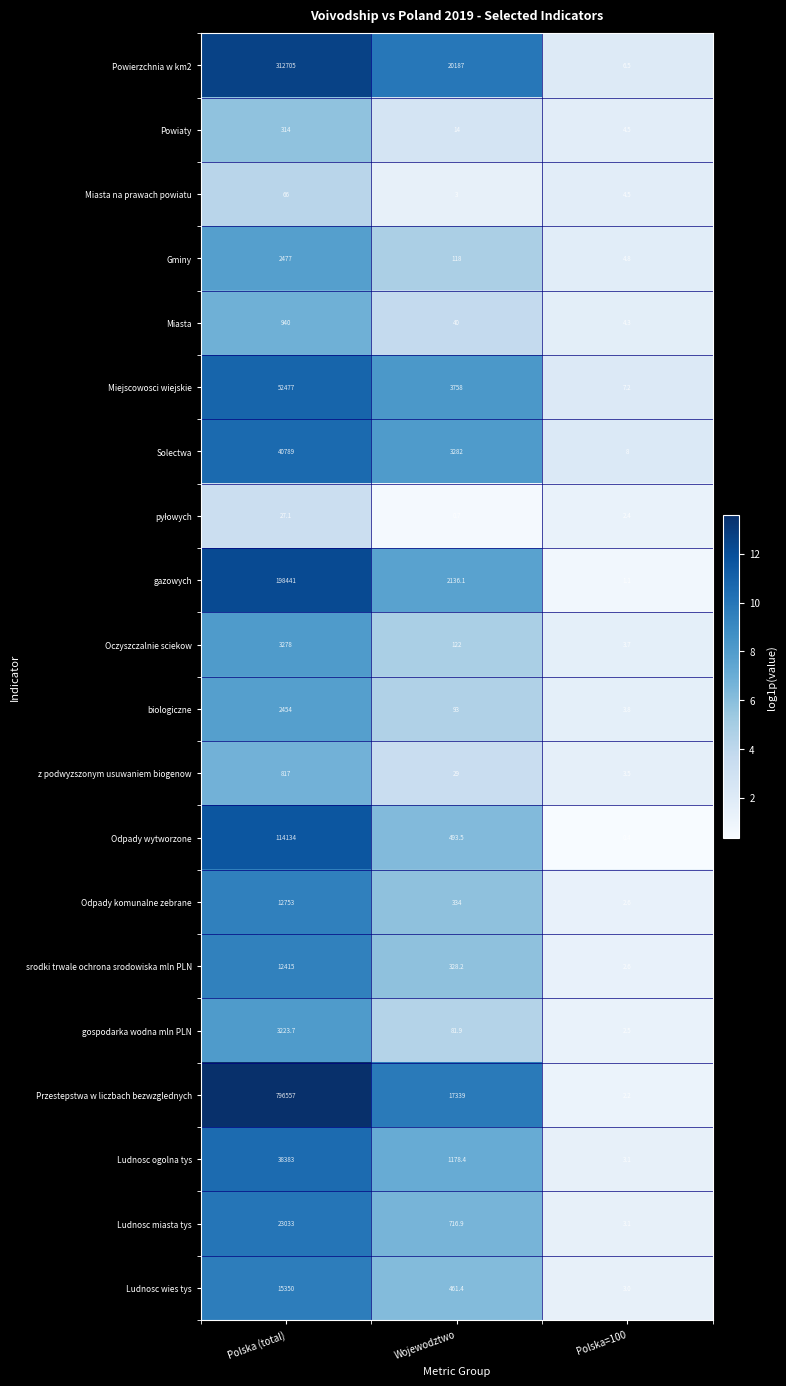

The value of Miasta na prawach powiatu at Polska=100 is 3.1. True or false?

False